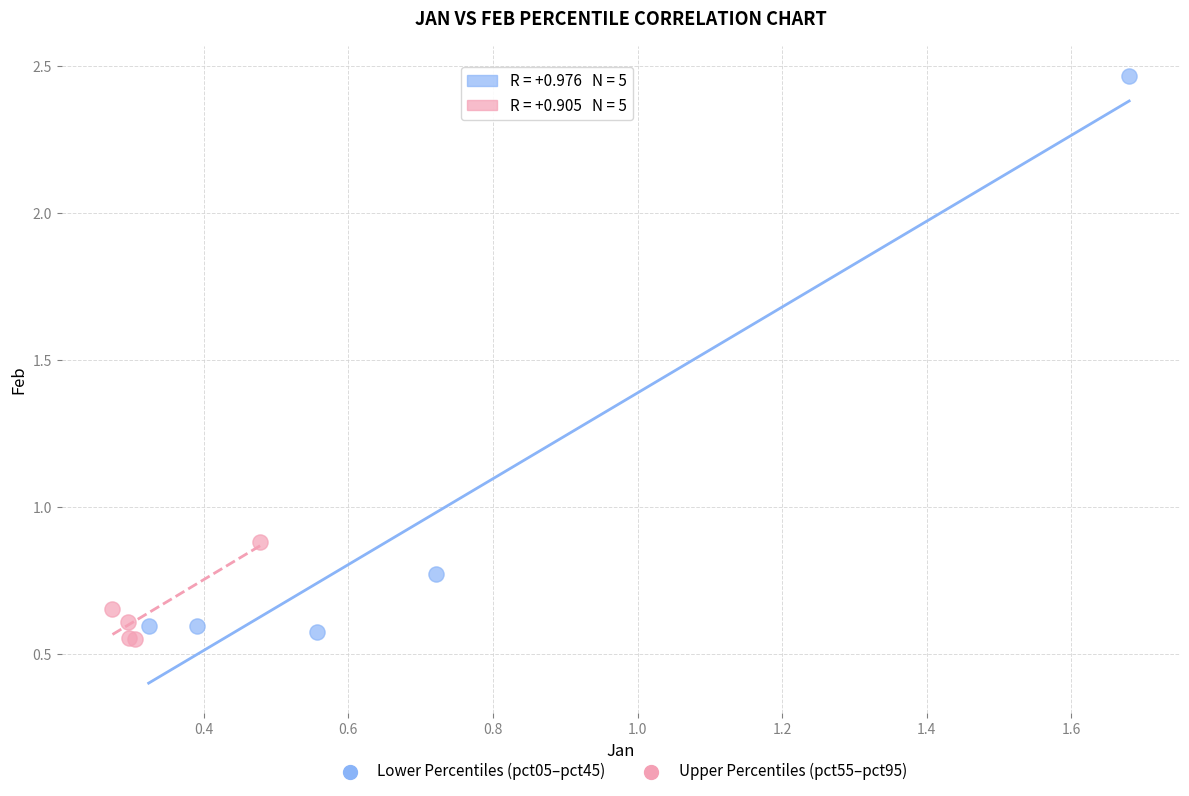

What are all the series names shown in the legend?

Lower Percentiles (pct05–pct45), Upper Percentiles (pct55–pct95)